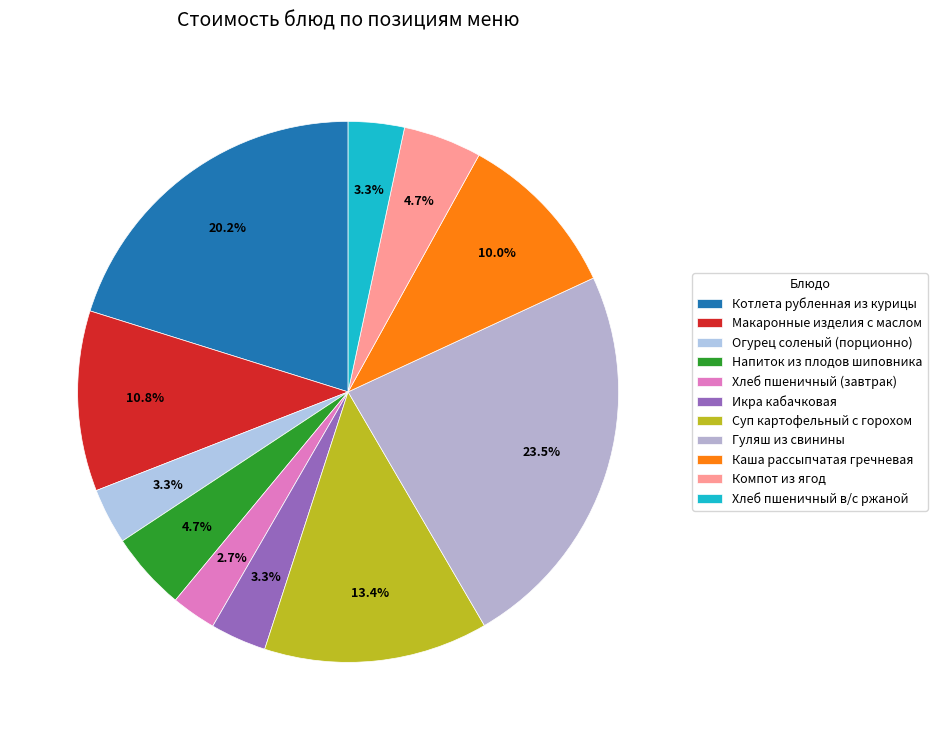

Between Икра кабачковая and Компот из ягод, which is larger?

Компот из ягод